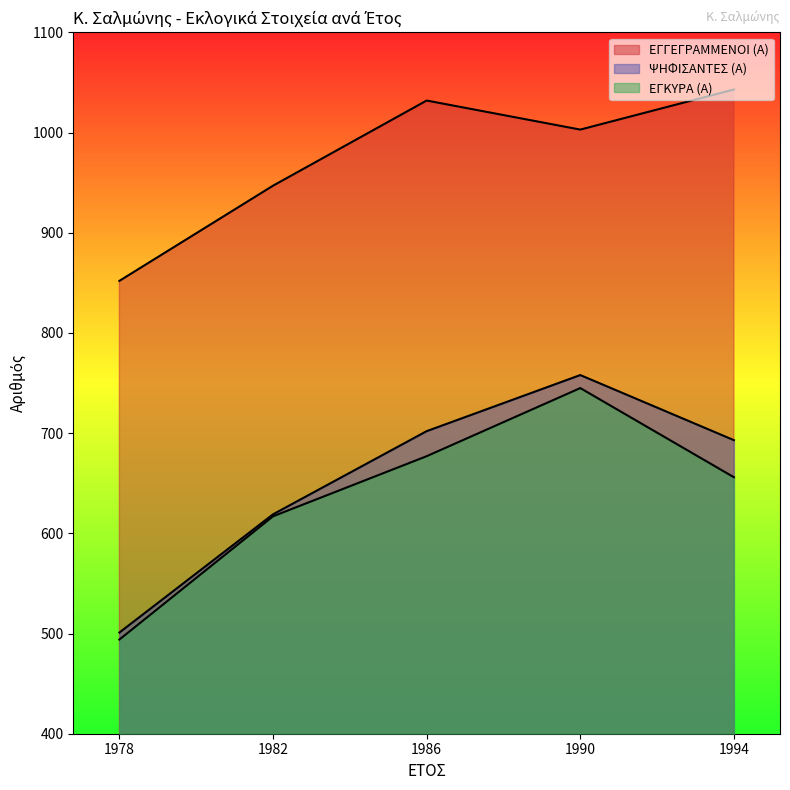

Reading right to left, extract all data points from this chart.

ΕΓΓΕΓΡΑΜΜΕΝΟΙ (Α): 1043	1003	1032	947	852
ΨΗΦΙΣΑΝΤΕΣ (Α): 693	758	702	619	501
ΕΓΚΥΡΑ (Α): 656	745	677	617	494